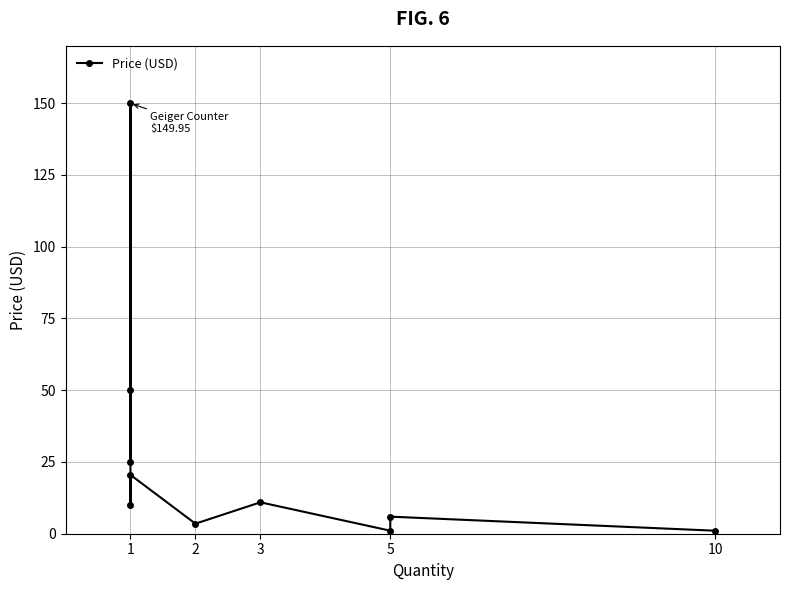

Approximately how many times larger is the value at 1 compared to 1?

0.3